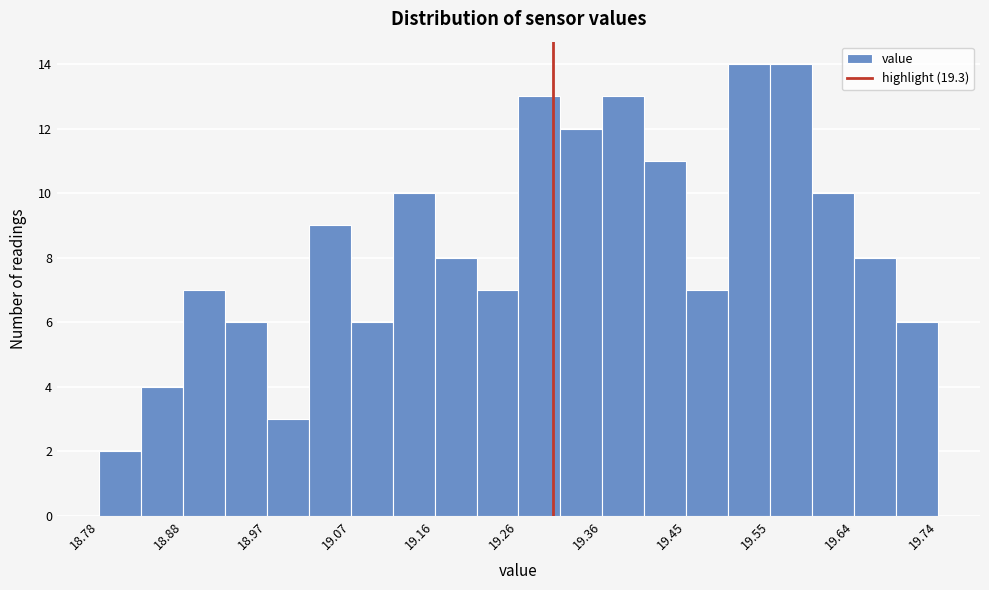

Reading left to right, list every bar in this chart as the range it spans on the x-axis followed by its height. Neither the bar edges nor the heights are printed on the chart, so give them approximately, as read against the axes.

18.780 to 18.828: 2
18.828 to 18.876: 4
18.876 to 18.924: 7
18.924 to 18.972: 6
18.972 to 19.020: 3
19.020 to 19.068: 9
19.068 to 19.116: 6
19.116 to 19.164: 10
19.164 to 19.212: 8
19.212 to 19.260: 7
19.260 to 19.308: 13
19.308 to 19.356: 12
19.356 to 19.404: 13
19.404 to 19.452: 11
19.452 to 19.500: 7
19.500 to 19.548: 14
19.548 to 19.596: 14
19.596 to 19.644: 10
19.644 to 19.692: 8
19.692 to 19.740: 6